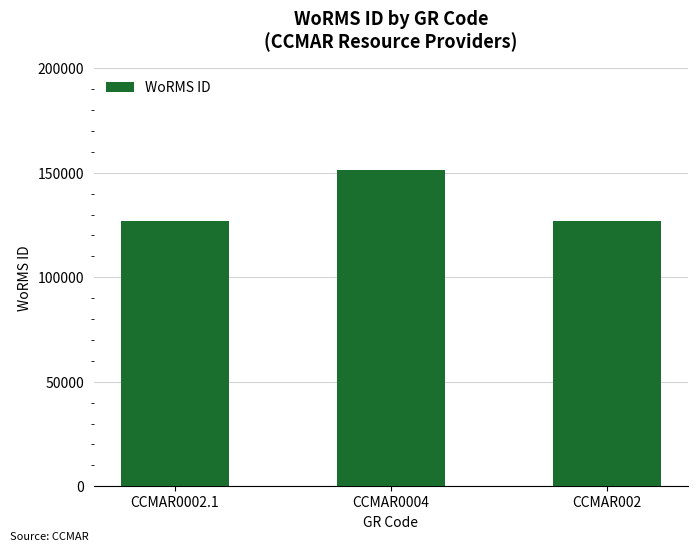

Does the chart contain stacked bars?

No